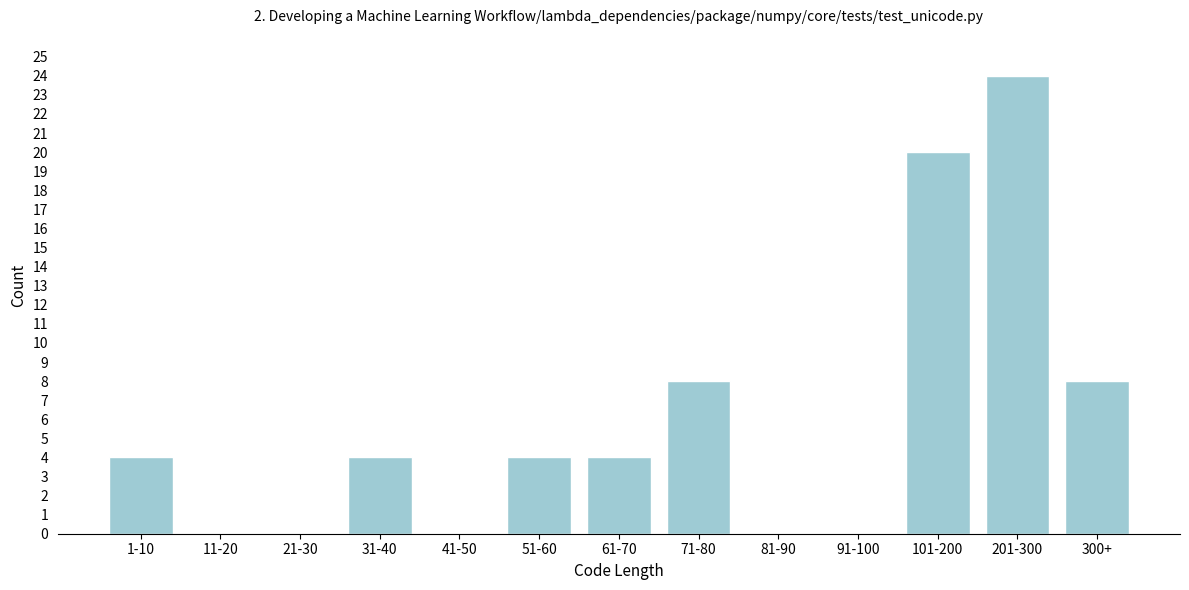

Reading left to right, what are all the values shown in this chart?

1-10=4	11-20=0	21-30=0	31-40=4	41-50=0	51-60=4	61-70=4	71-80=8	81-90=0	91-100=0	101-200=20	201-300=24	300+=8